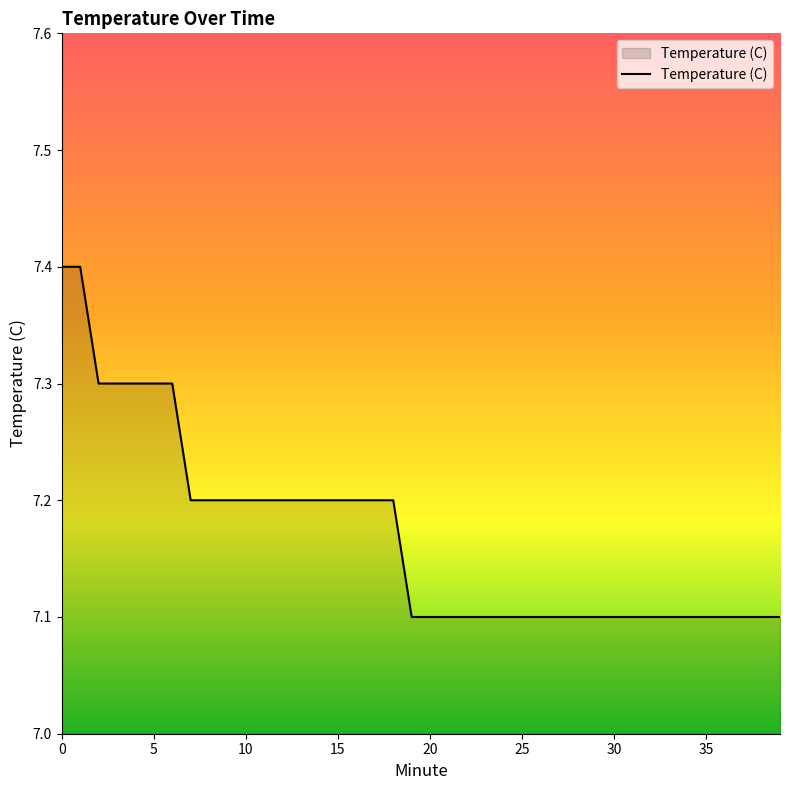

What is the smallest value displayed?

7.1